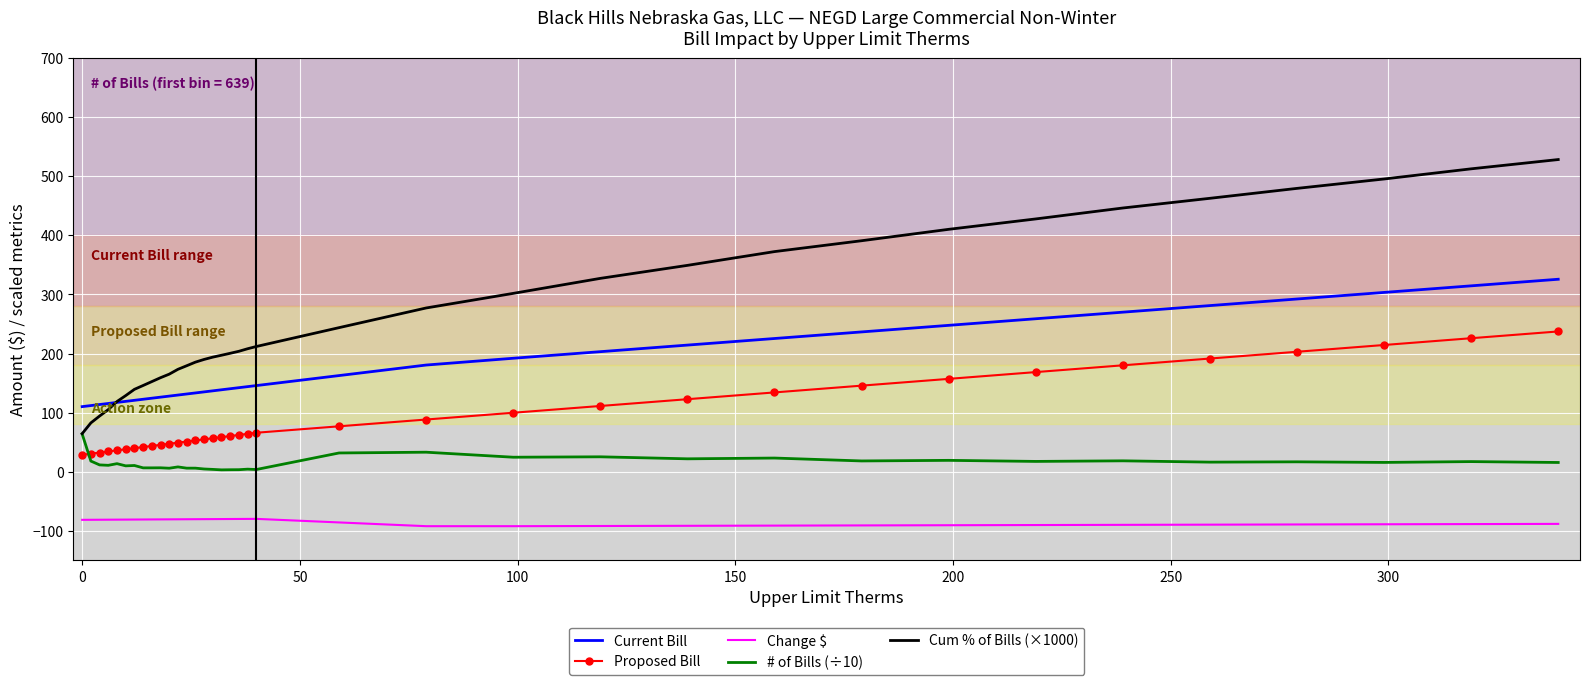

List the series in order of their peak value, highest first.

Cum % of Bills (×1000), Current Bill, Proposed Bill, # of Bills (÷10), Change $